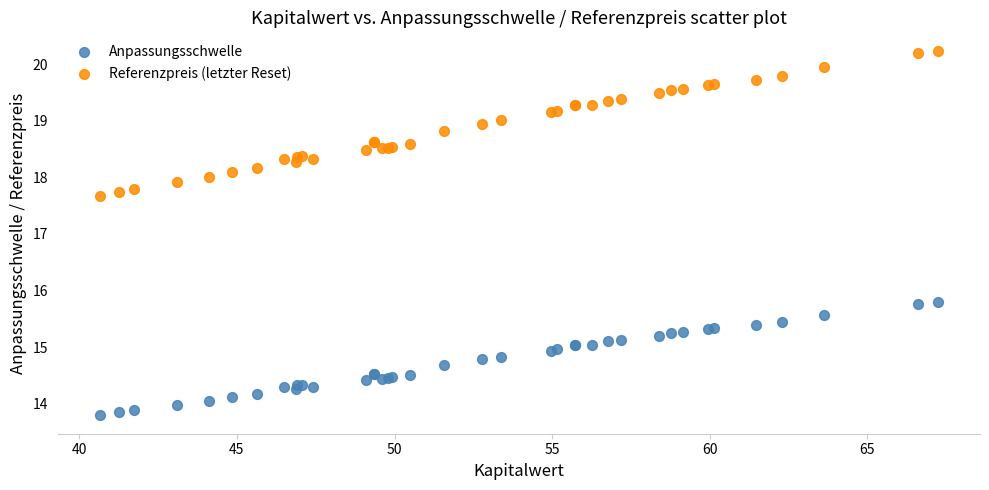

Which series contains the highest Y value?

Referenzpreis (letzter Reset)